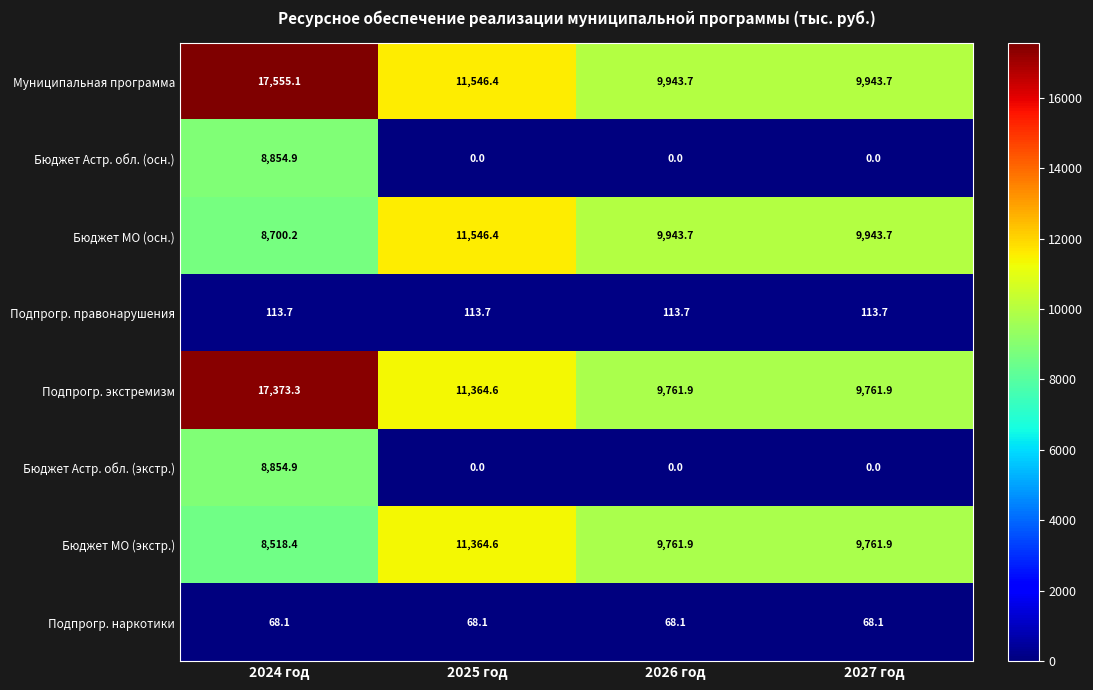

The value of Бюджет Астр. обл. (осн.) at 2026 год is 0.0. True or false?

True